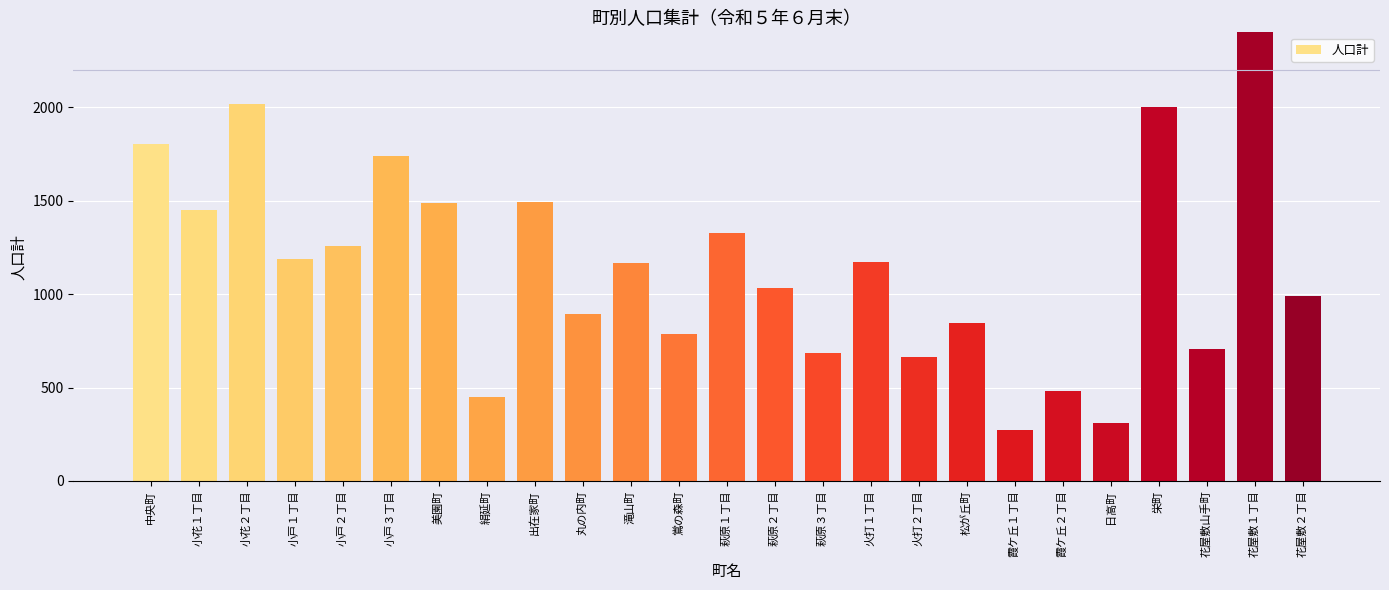

What is the ratio of the value at 小花２丁目 to the value at 火打２丁目?

3.0